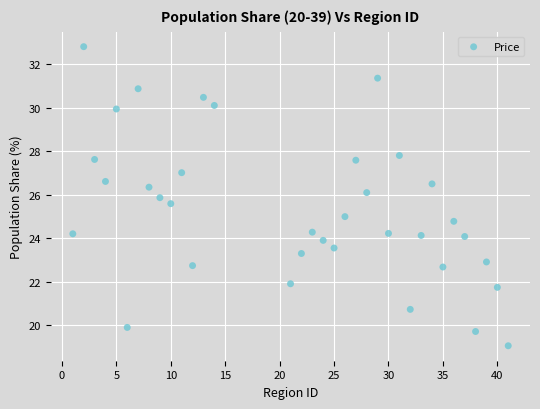

What is the range of Y values (max minus min)?

13.7